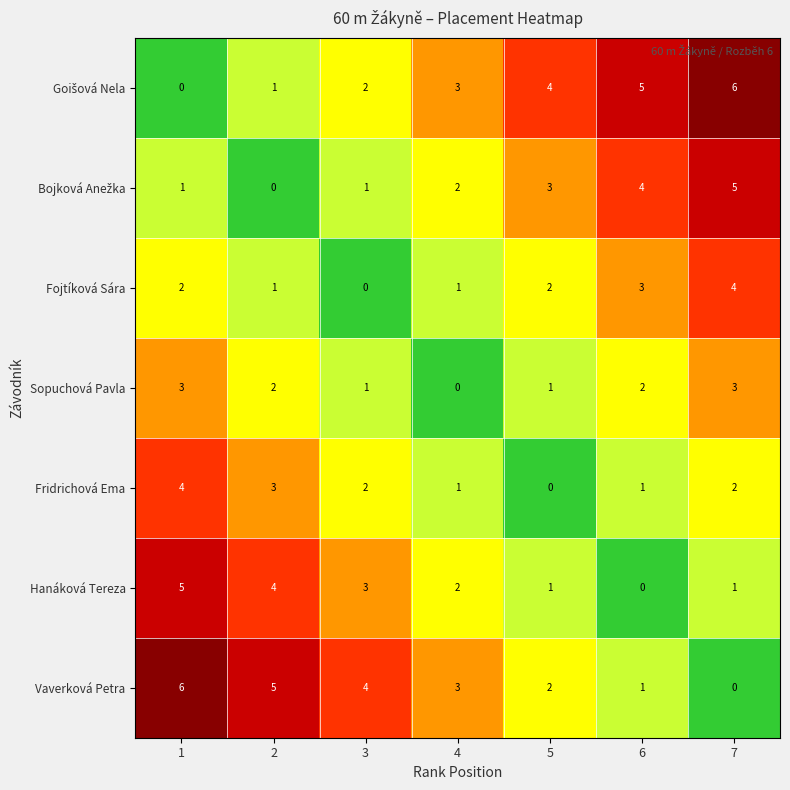

The Fridrichová Ema series shows 4 at 3. True or false?

False